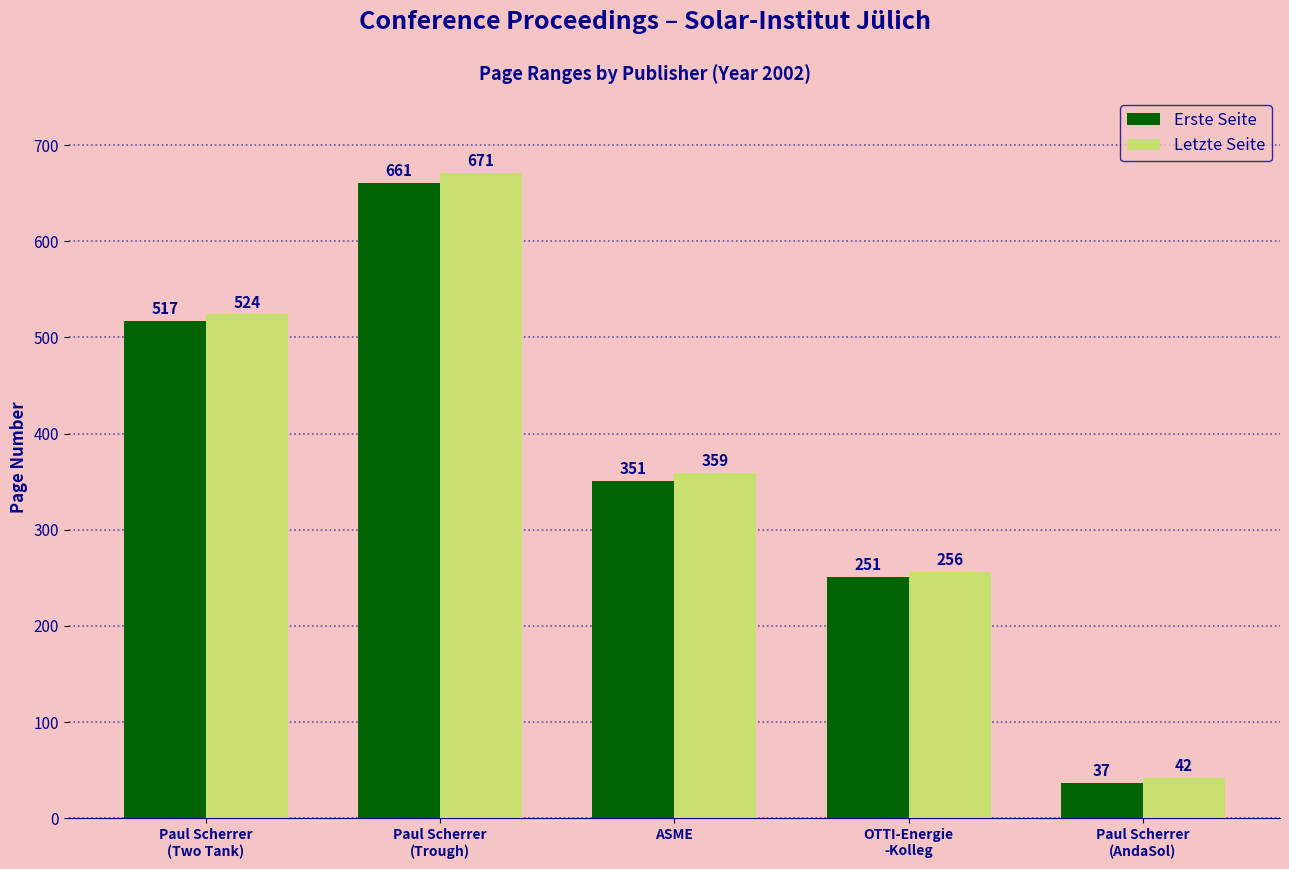

Where is Erste Seite nearest to the value 349?

ASME